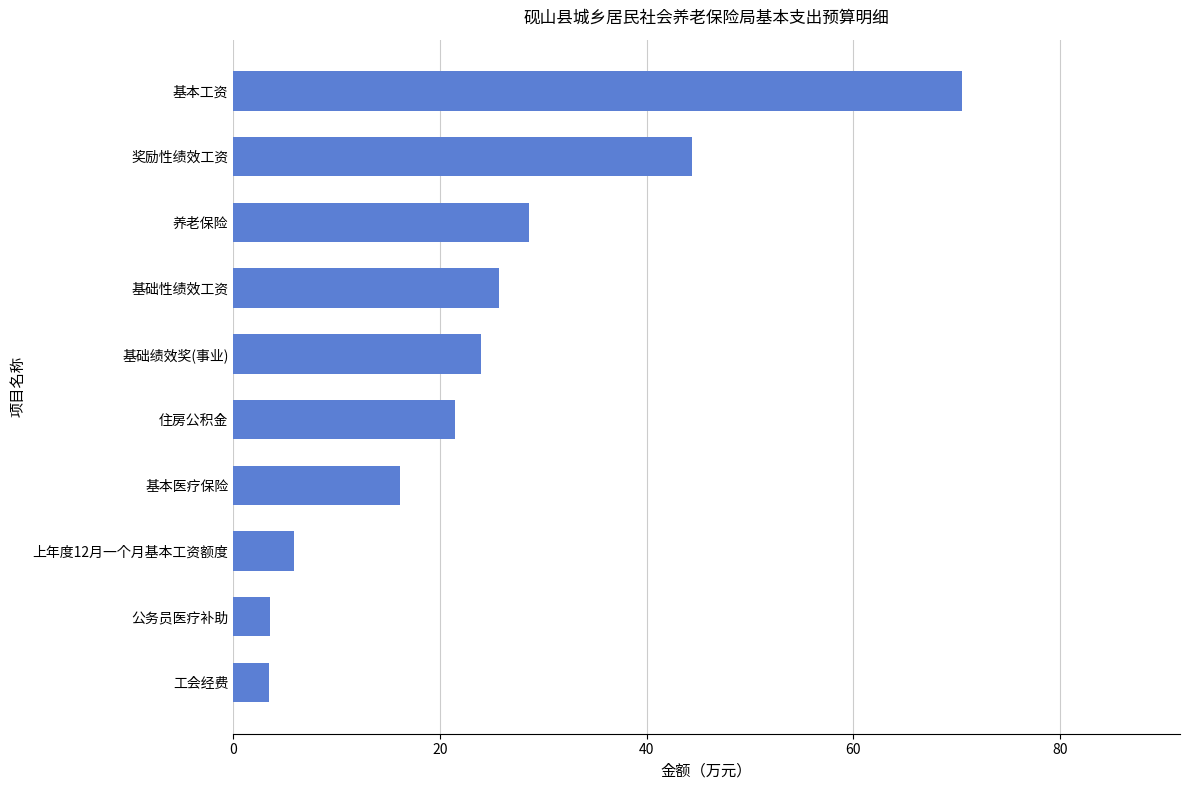

How many bars are there in total?

10